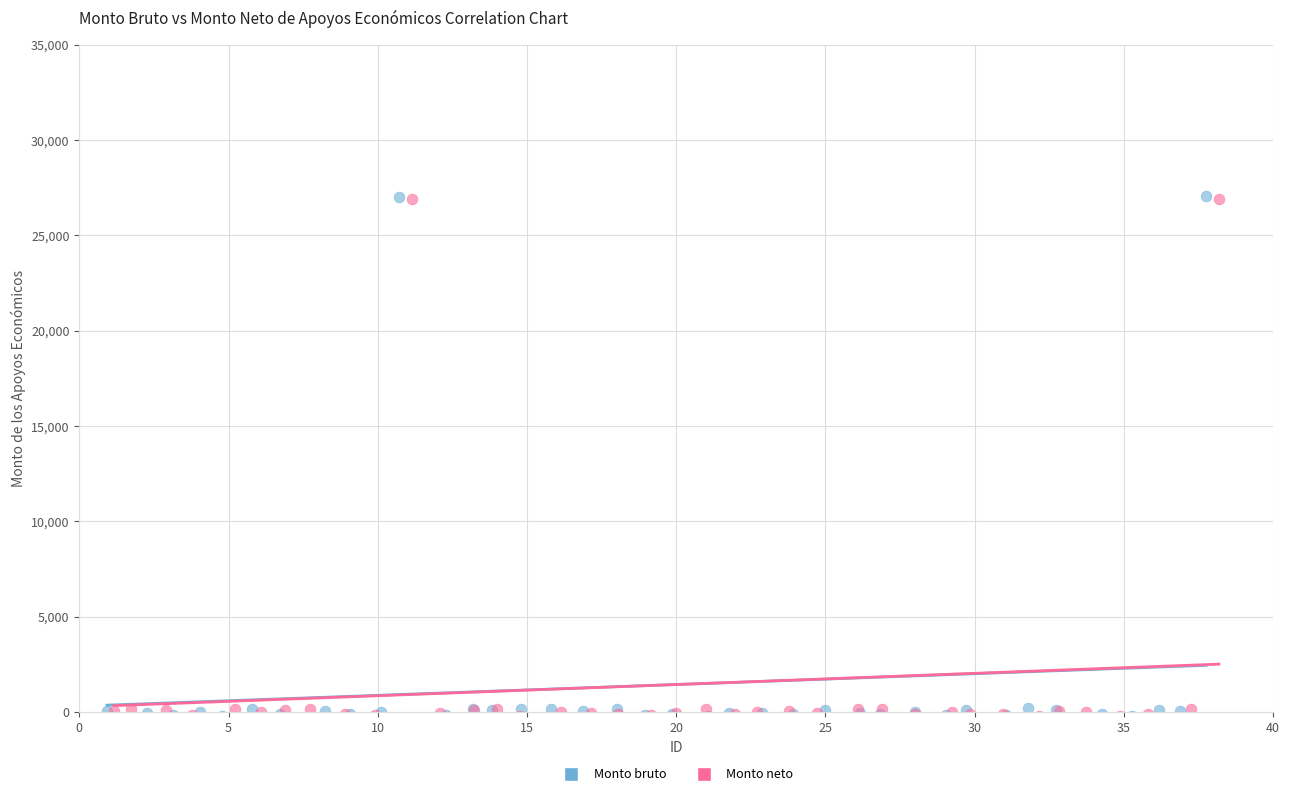

Which series has the widest spread of Y values?

Monto bruto